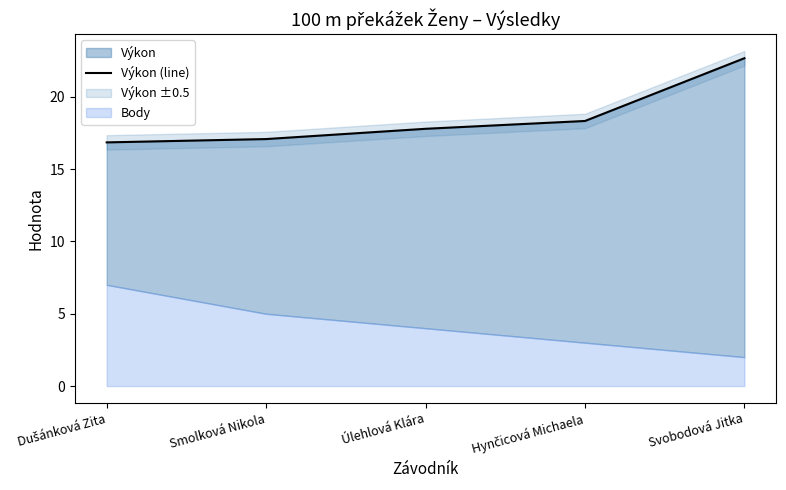

Rank the categories by value from highest to lowest.

Svobodová Jitka, Hynčicová Michaela, Úlehlová Klára, Smolková Nikola, Dušánková Zita